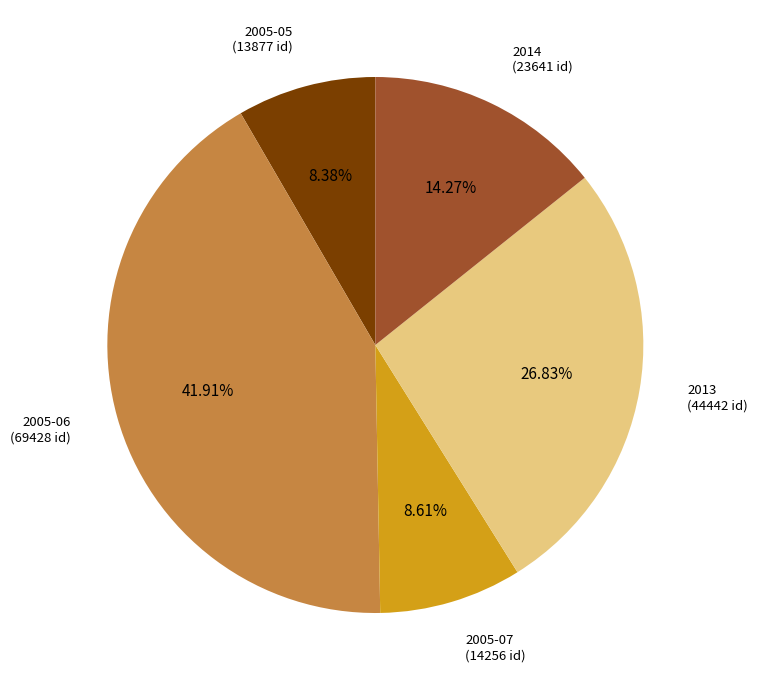

Is there any slice that represents more than half of the pie?

No